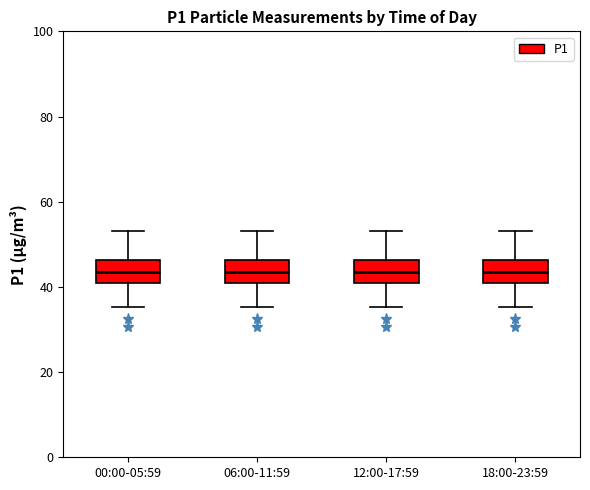

Reading left to right, transcribe this box plot: for each box, give where its median line is, the range the box spans, and where its two whiskers end, as read against the y-axis. The values are not printed on the chart, so give them approximately, as read against the axis.

00:00-05:59: median 44, box 42 to 46, whiskers 36 to 54
06:00-11:59: median 44, box 42 to 46, whiskers 36 to 54
12:00-17:59: median 44, box 42 to 46, whiskers 36 to 54
18:00-23:59: median 44, box 42 to 46, whiskers 36 to 54